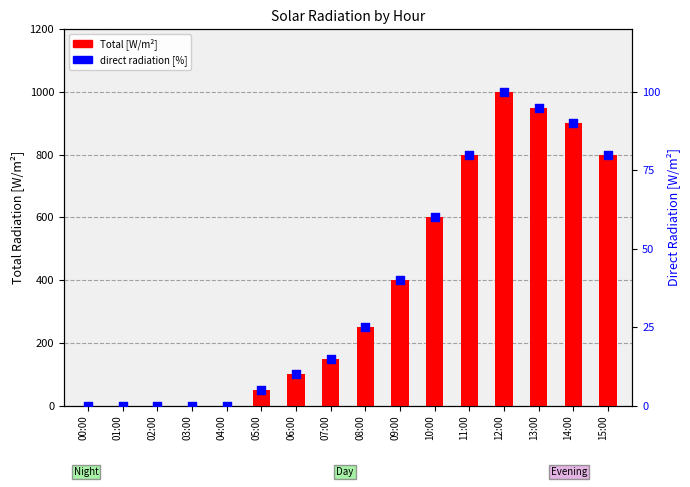

Is the value of Total [W/m²] at 04:00 greater than the value of direct [%] at 03:00?

No